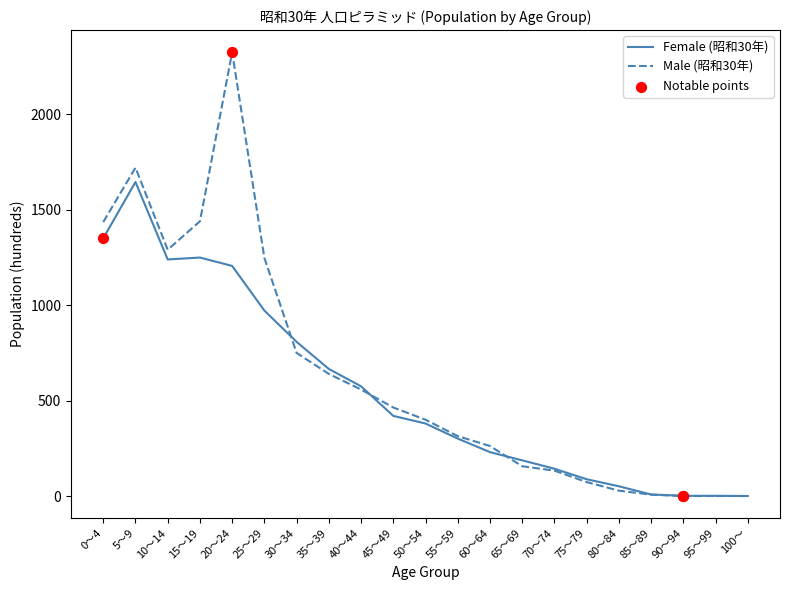

Is the value of Male (昭和30年) at 35～39 greater than the value of Female (昭和30年) at 100～?

Yes